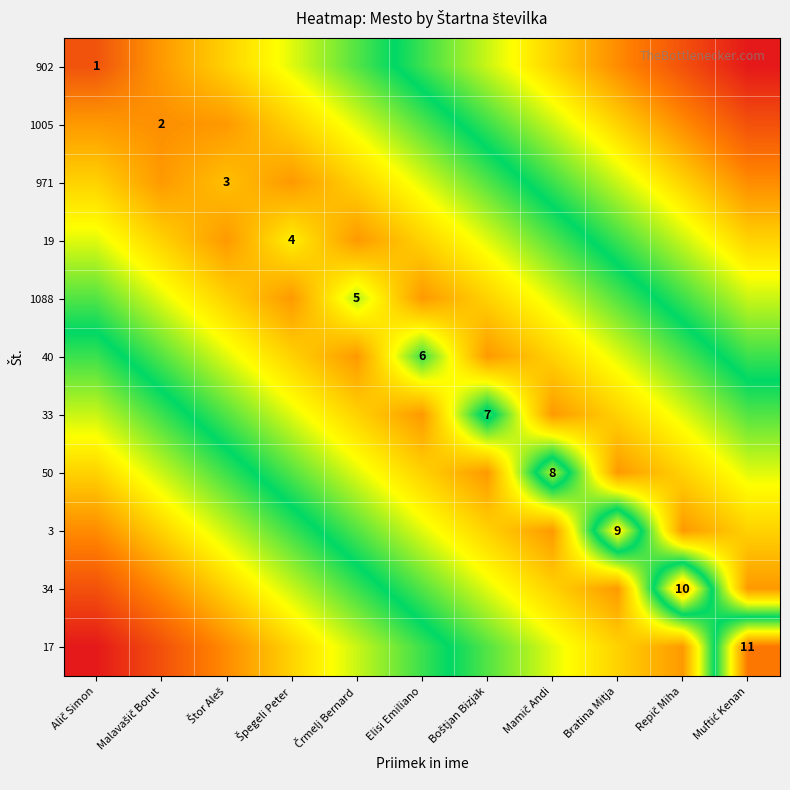

What is the total value across all series at Alič Simon?

77.0